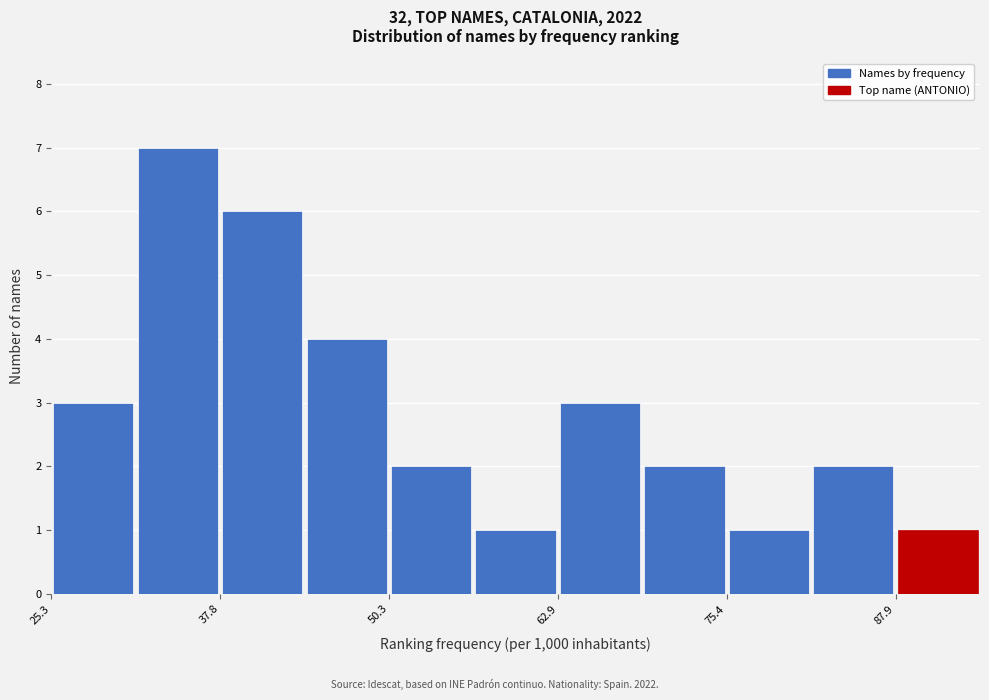

Around what value on the x-axis is the tallest bar? Give the approximate position of its centre, as read against the axis.

34